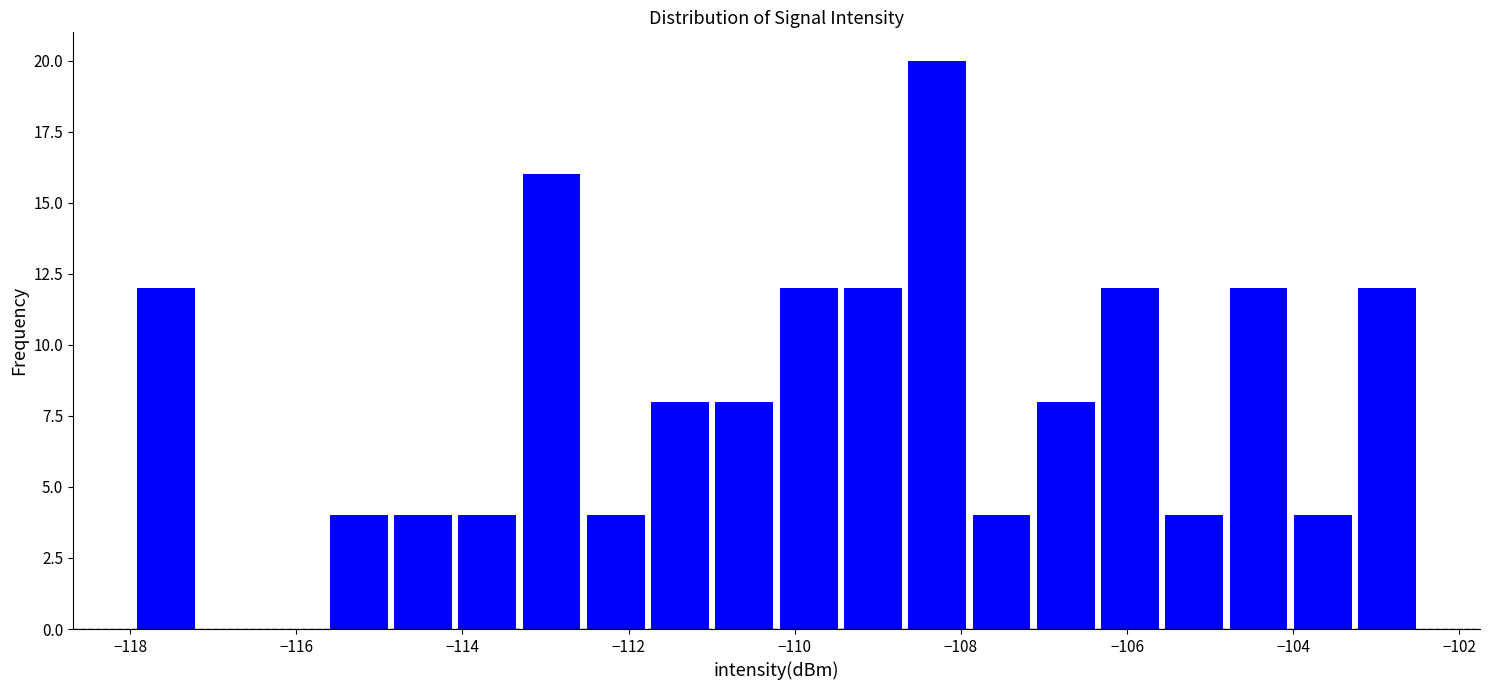

Read against the x-axis, roughly where is the centre of the tallest bar?

-108.2